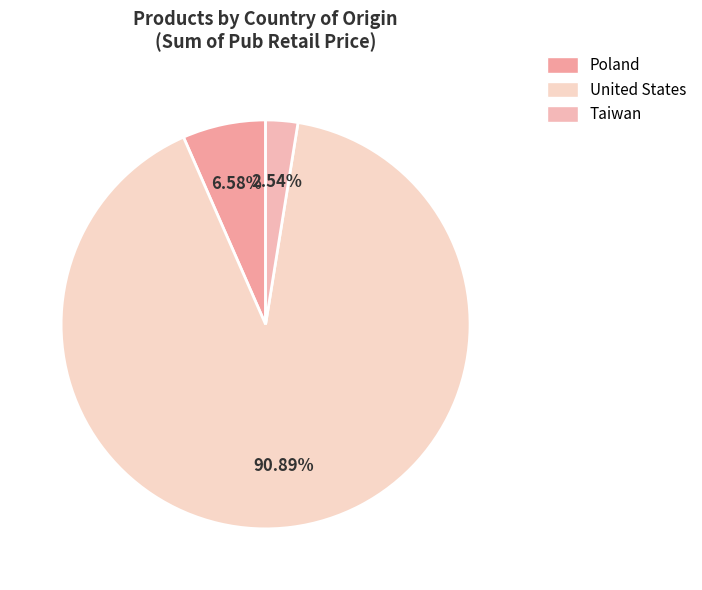

To the nearest percent, what is the difference between the largest and smallest slice percentages?

88%